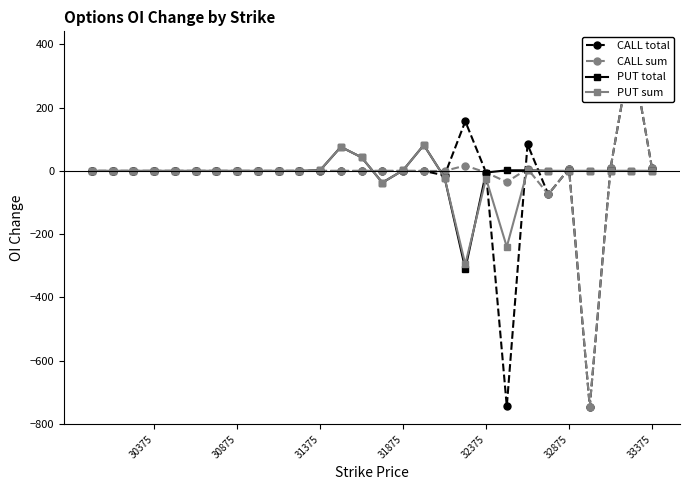

True or false: PUT sum has a value of 118 at 33375.

False